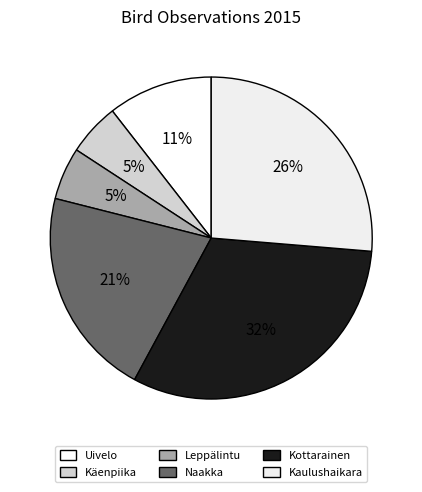

How many slices are in this pie chart?

6